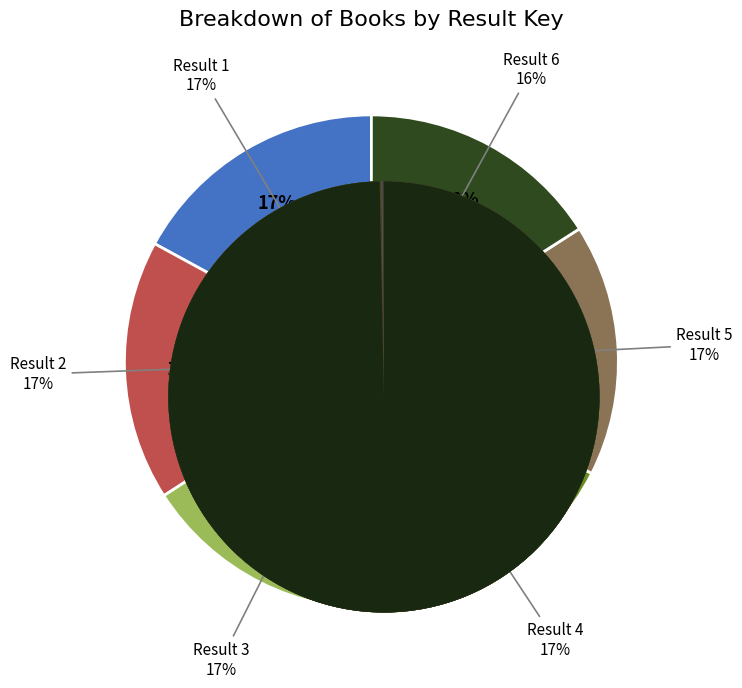

To the nearest percent, what portion does Result 2 represent?

17%